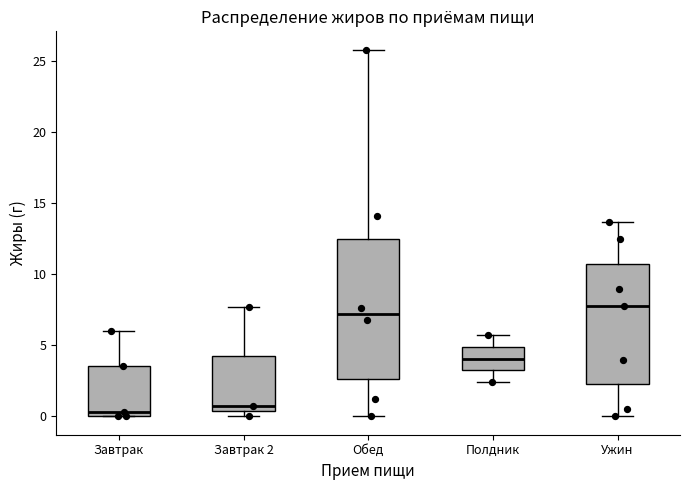

Reading left to right, transcribe this box plot: for each box, give where its median line is, the range the box spans, and where its two whiskers end, as read against the y-axis. The values are not printed on the chart, so give them approximately, as read against the axis.

Завтрак: median 0.5, box 0.0 to 3.5, whiskers 0.0 to 6.0
Завтрак 2: median 1.0, box 0.5 to 4.0, whiskers 0.0 to 7.5
Обед: median 7.0, box 2.5 to 12.5, whiskers 0.0 to 26.0
Полдник: median 4.0, box 3.0 to 5.0, whiskers 2.5 to 6.0
Ужин: median 8.0, box 2.5 to 11.0, whiskers 0.0 to 13.5